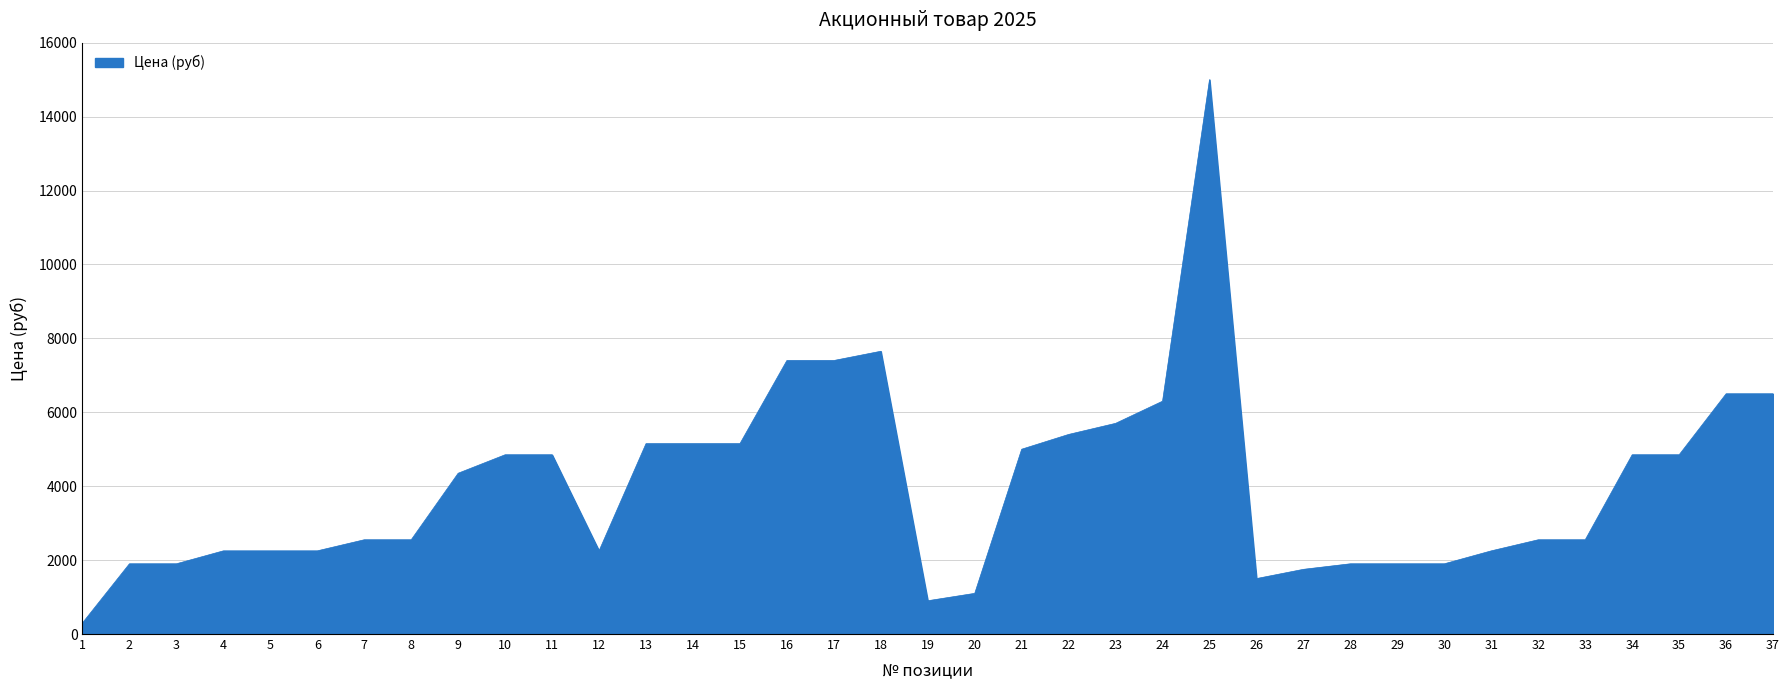

Between 36 and 22, which is larger?

36